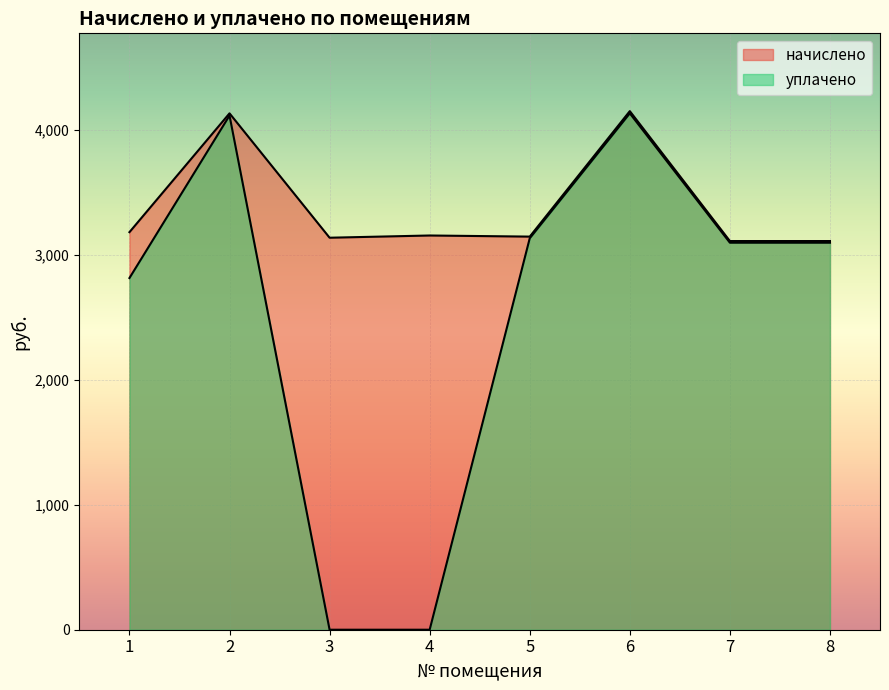

Which series changed the most between 1 and 2?

уплачено